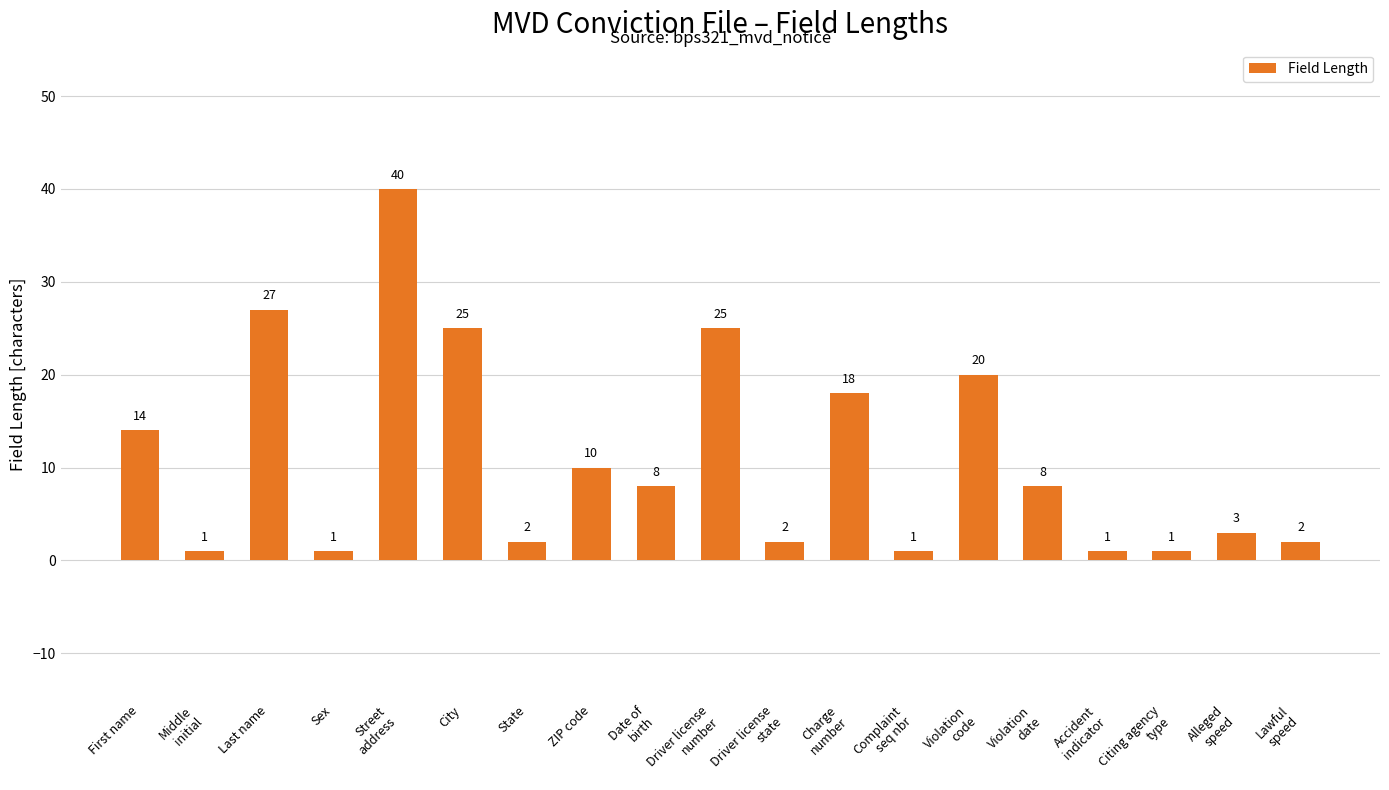

What is the value of the 6th bar from the left?

25